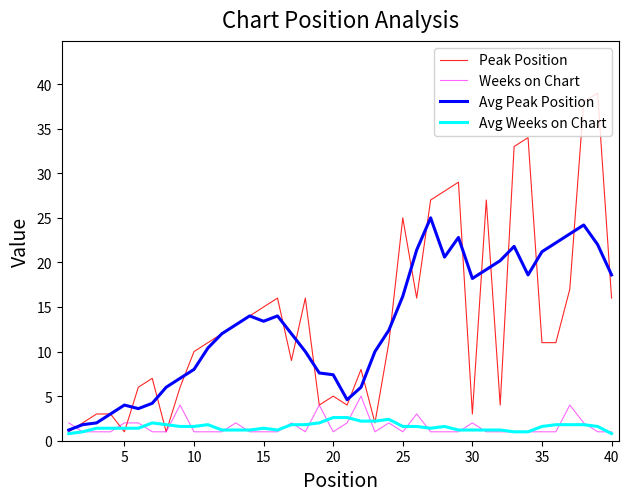

What is the maximum value shown in the chart?

39.0